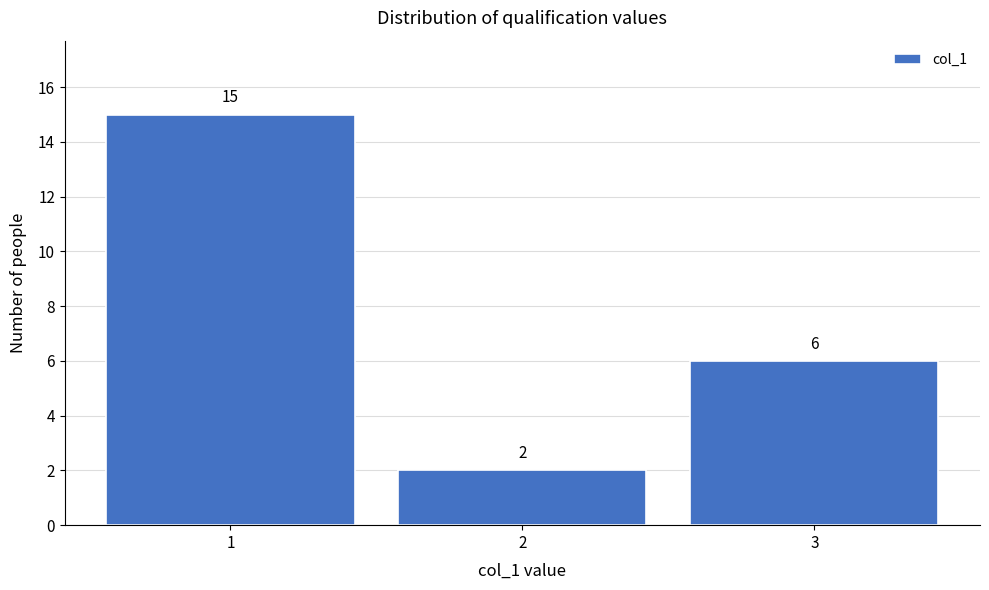

Over which range of the x-axis is the bar tallest?

0.5 to 1.5